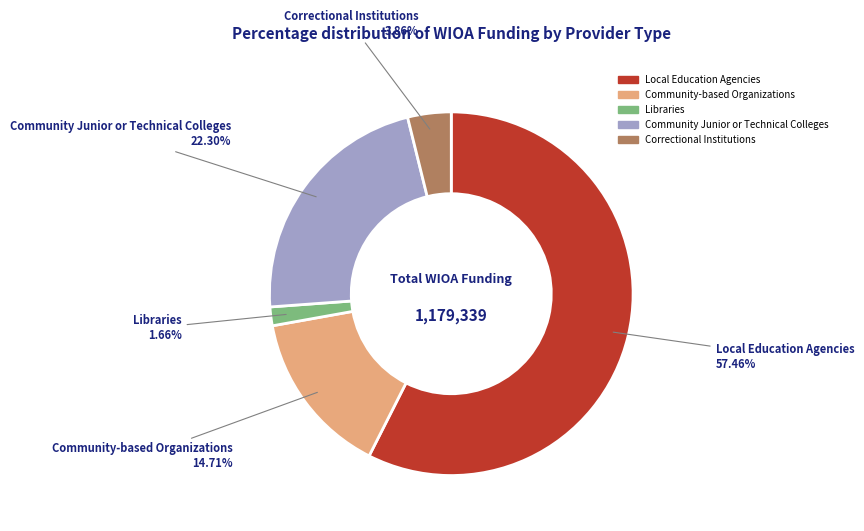

Which has a higher value, Libraries or Local Education Agencies?

Local Education Agencies